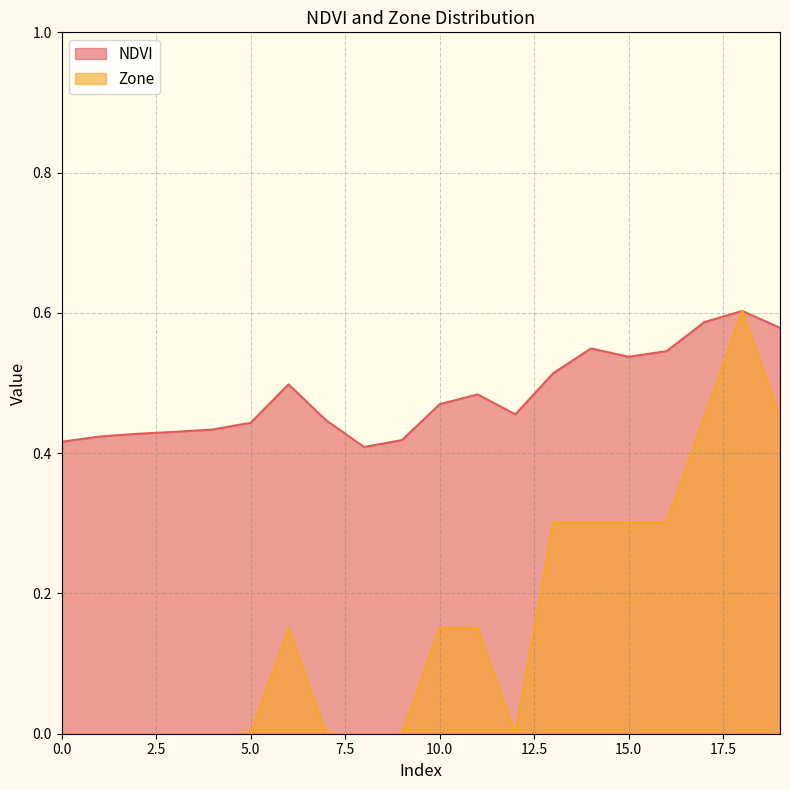

The value of Zone at 2 is 0.0. True or false?

True